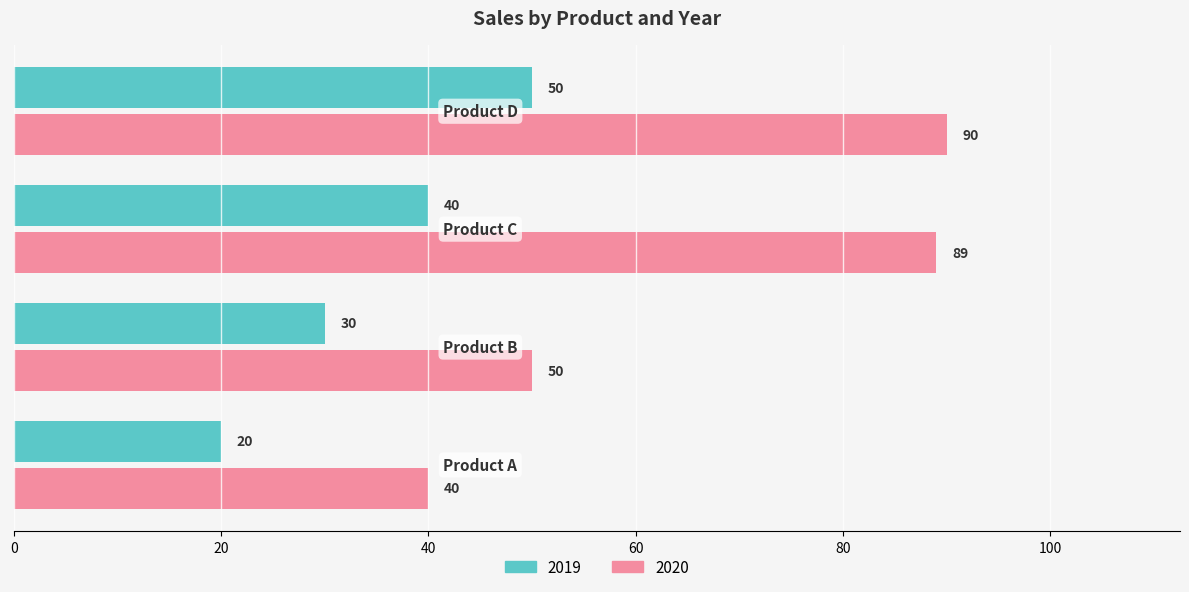

What is the average value of the 2020 series?

67